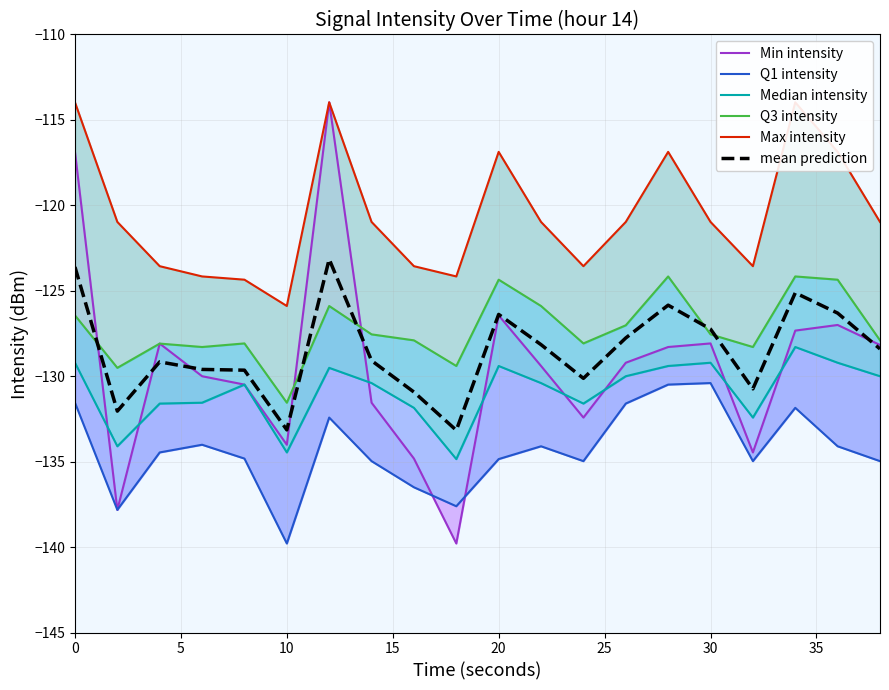

What is the difference between the maximum and minimum values in the Median intensity series?

6.6